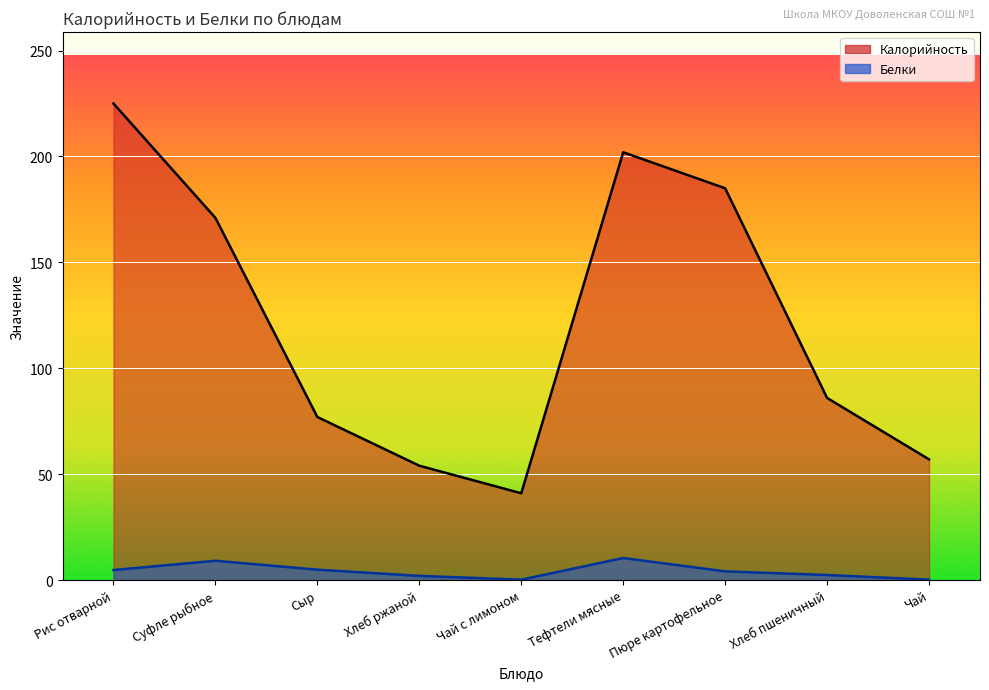

Where is Белки nearest to the value 5?

Сыр